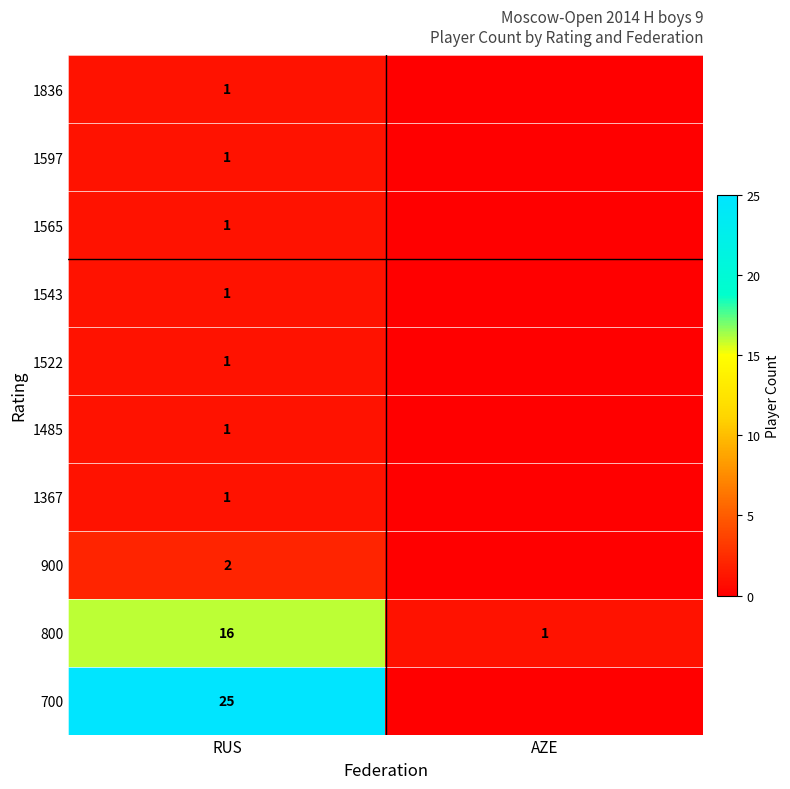

What is the difference between the 800 values at AZE and RUS?

15